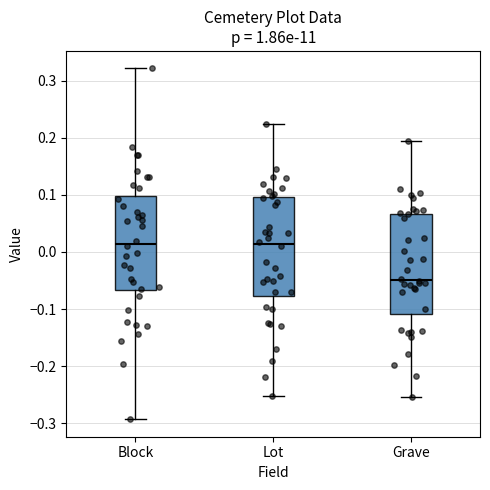

Reading left to right, read every box against the y-axis: the position of its median line, the range the box covers, and the ends of its whiskers. The values are not printed on the chart, so give them approximately, as read against the axis.

Block: median 0.01, box -0.07 to 0.10, whiskers -0.29 to 0.32
Lot: median 0.01, box -0.08 to 0.10, whiskers -0.25 to 0.22
Grave: median -0.05, box -0.11 to 0.07, whiskers -0.25 to 0.19